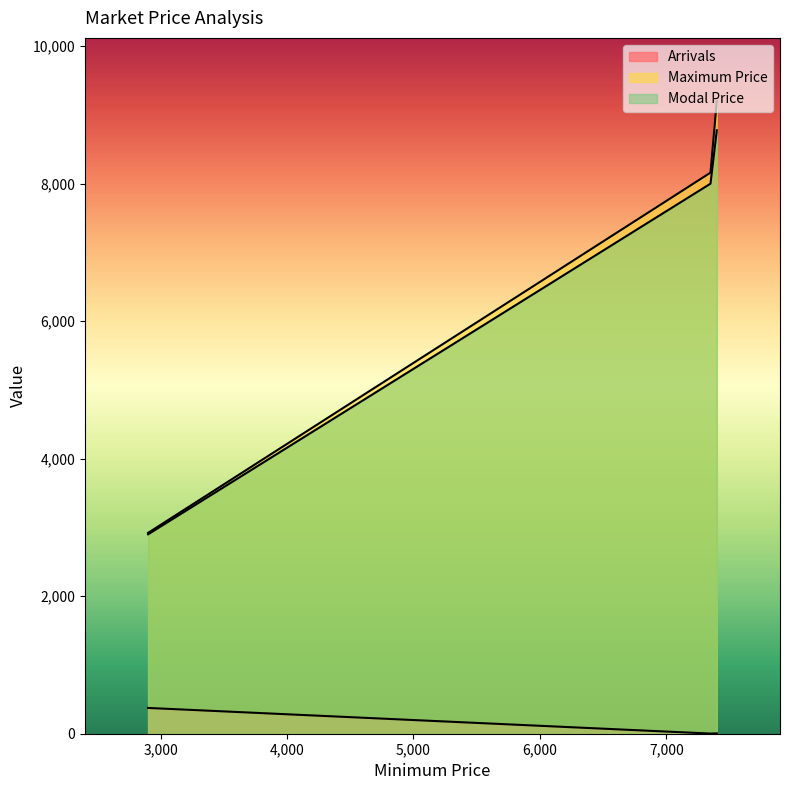

What is the lowest value of the Arrivals series?

2.2